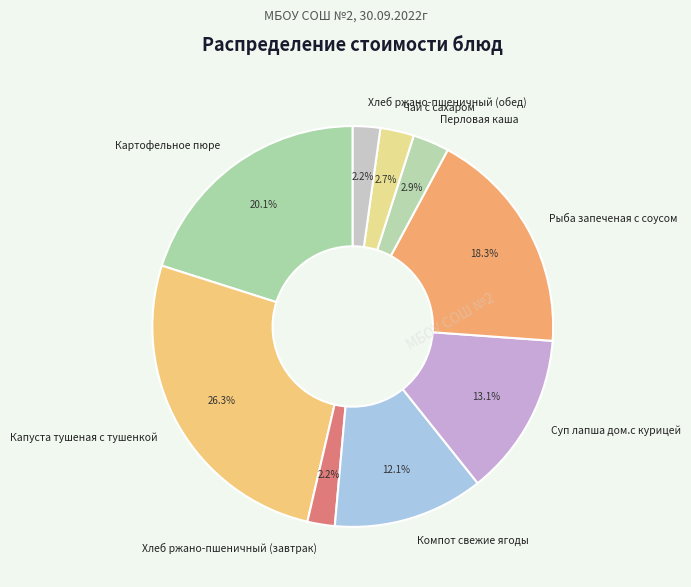

To the nearest percent, what is the combined percentage of Хлеб ржано-пшеничный (завтрак) and Компот свежие ягоды?

14%